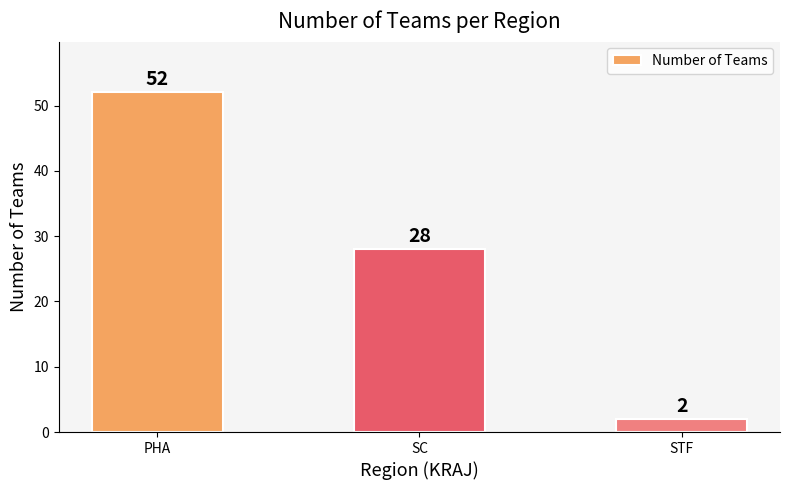

True or false: the data shows 52 at PHA.

True